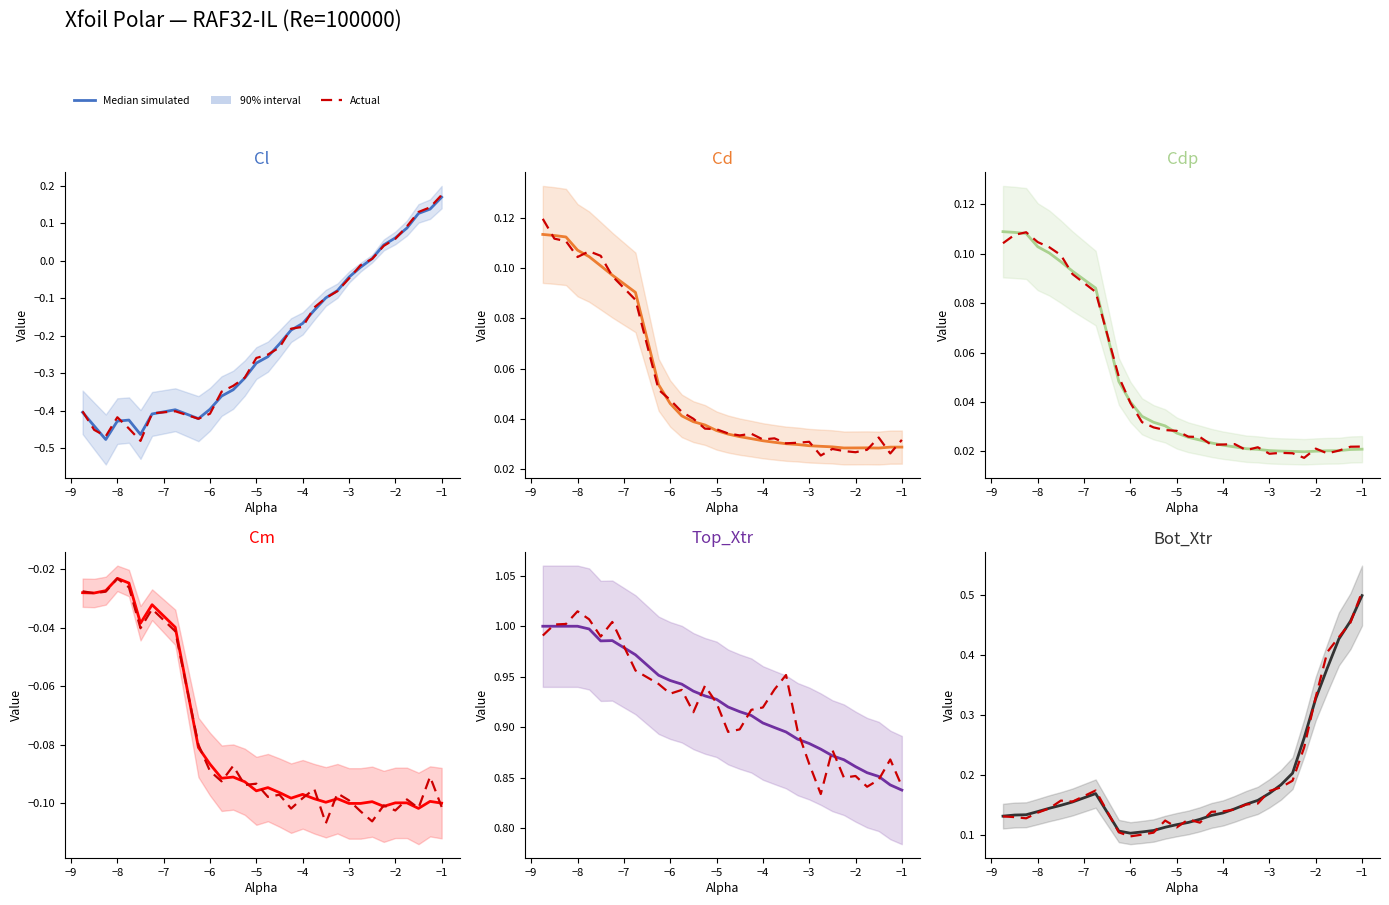

How many times do Actual and Median simulated cross each other?

13